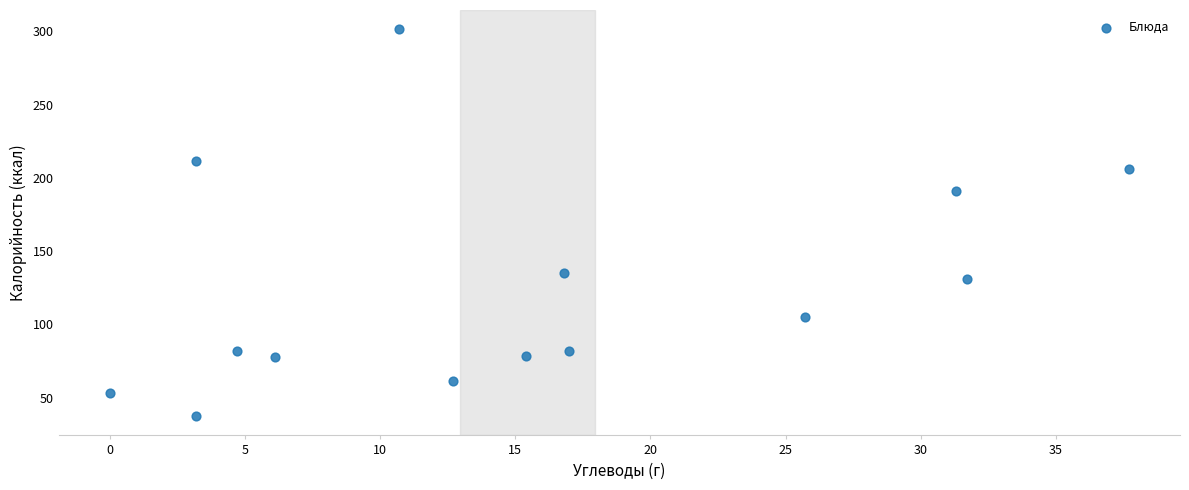

What Y value in the scatter plot is closest to 169?

191.0